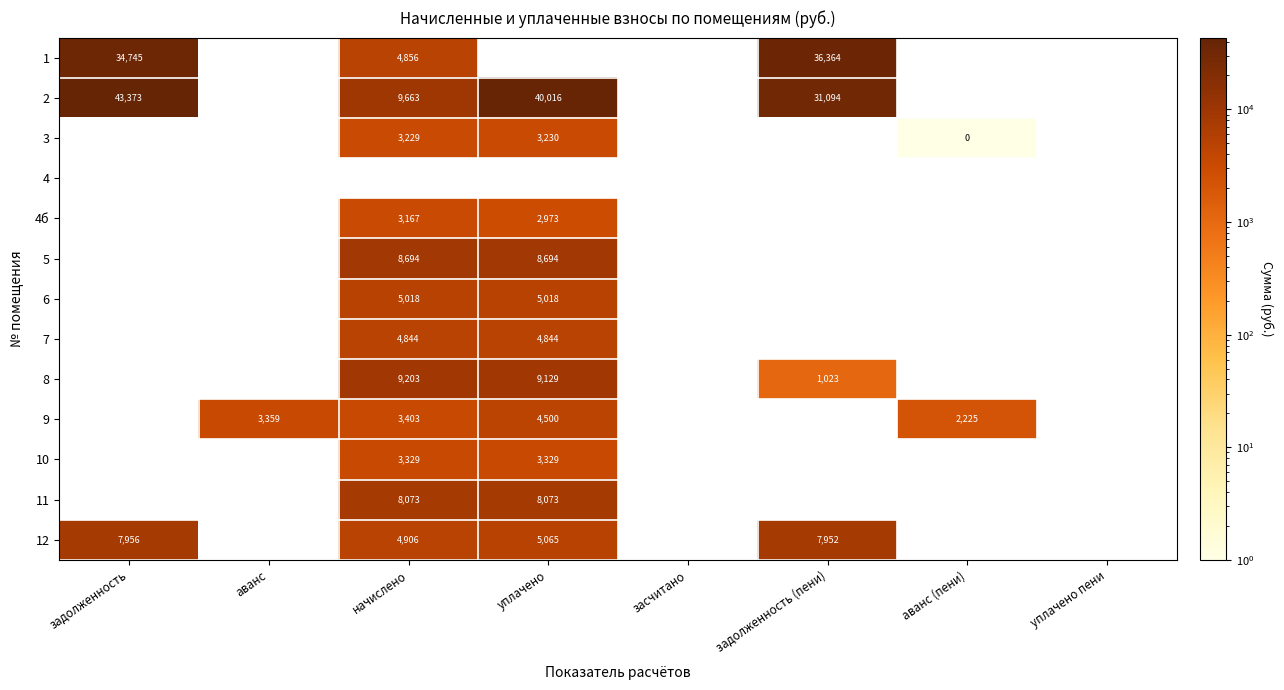

Rank the series by their maximum value, from highest to lowest.

2, 1, 8, 5, 11, 12, 6, 7, 9, 10, 3, 4б, 4